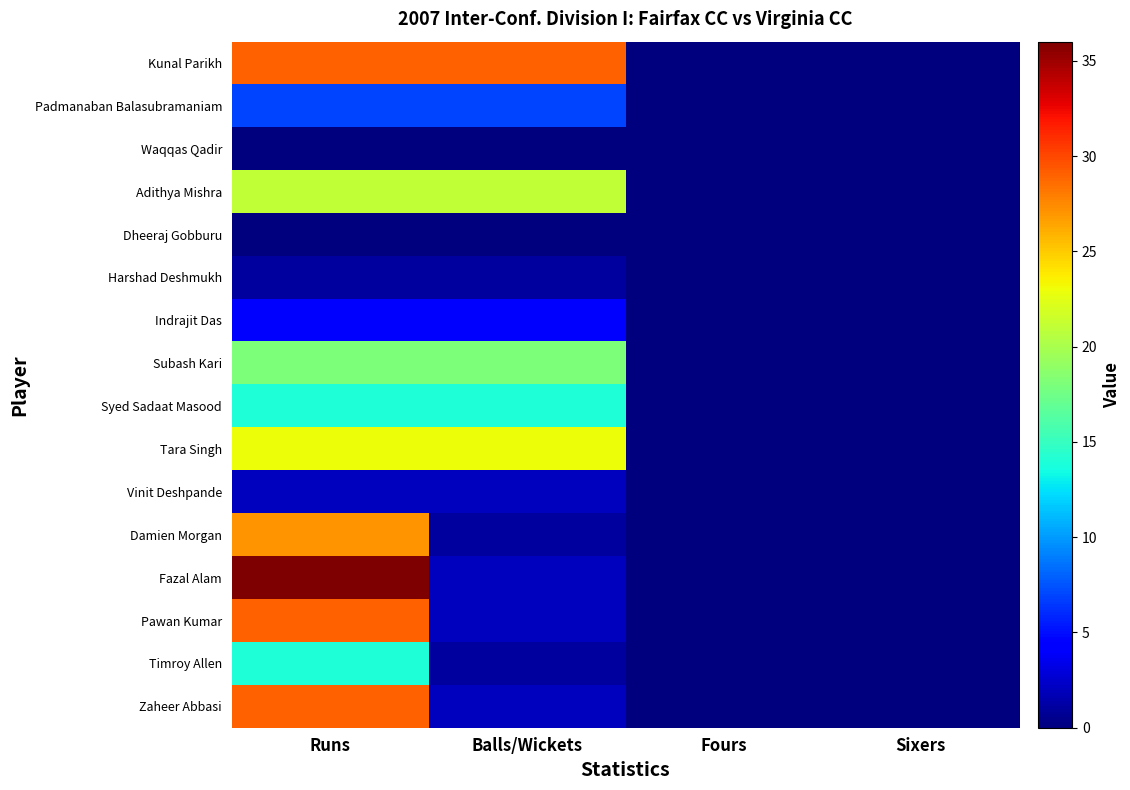

At which category does the chart reach its minimum across all series?

Fours